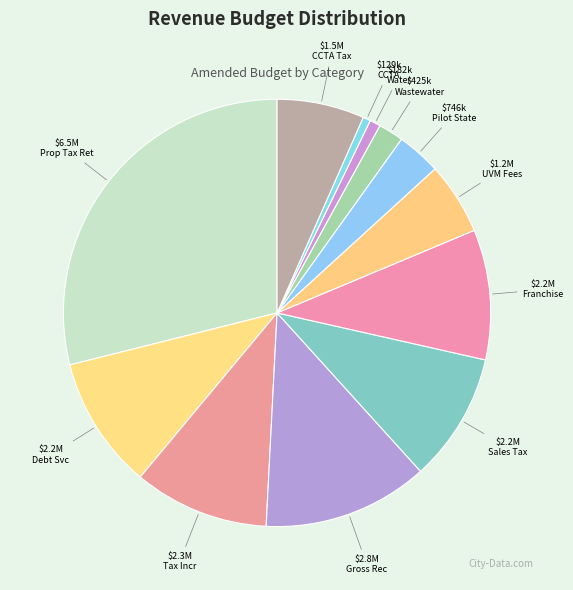

How many segments does this pie chart have?

12